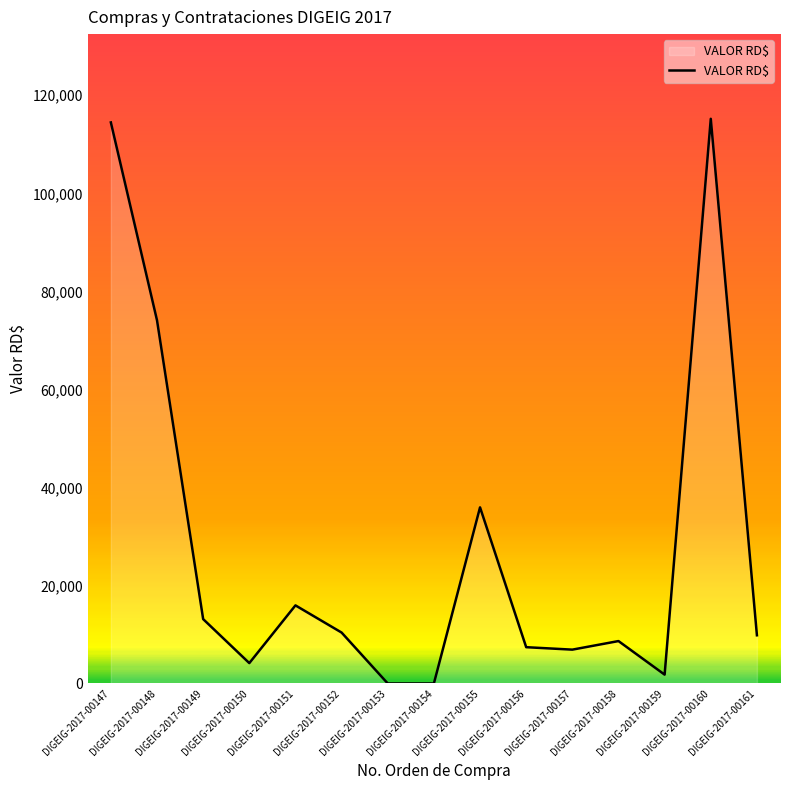

What is the maximum value shown in the chart?

115200.0